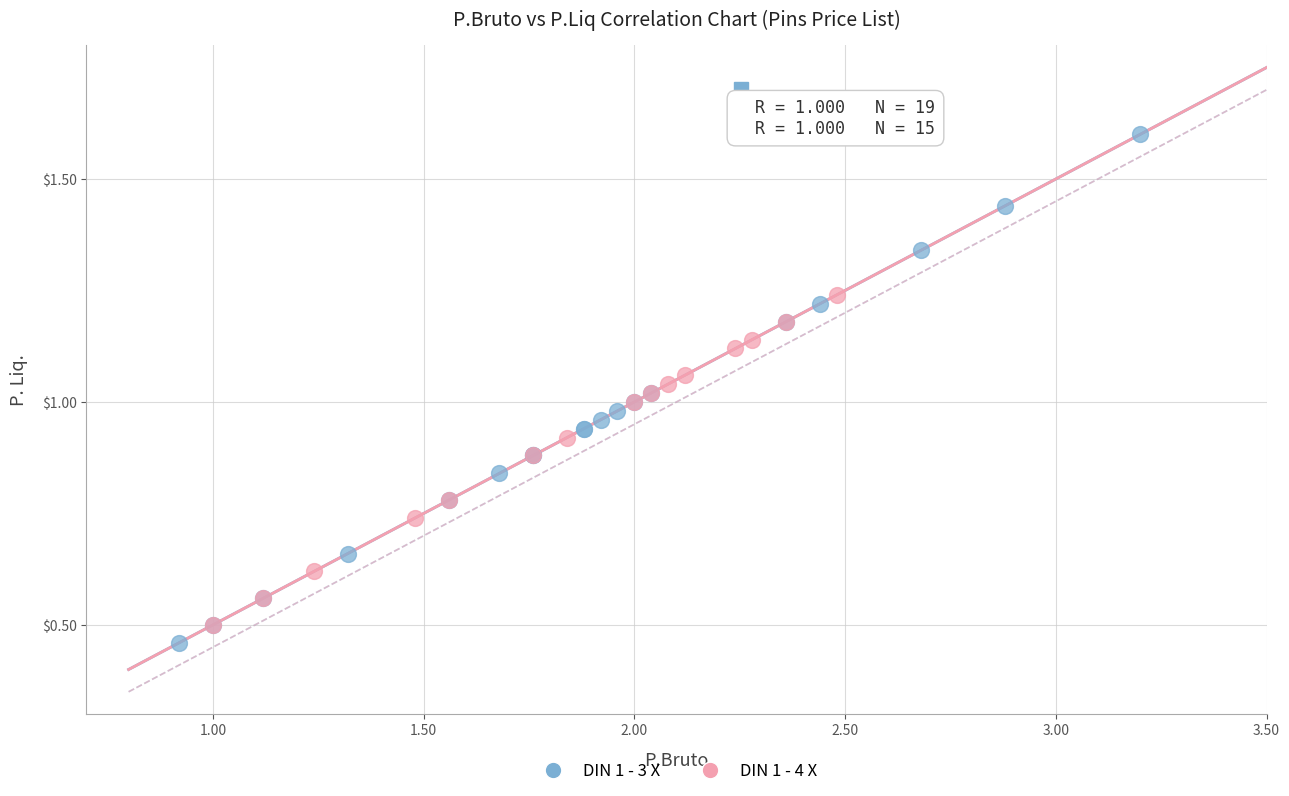

Which series contains the highest Y value?

DIN 1 - 3 X